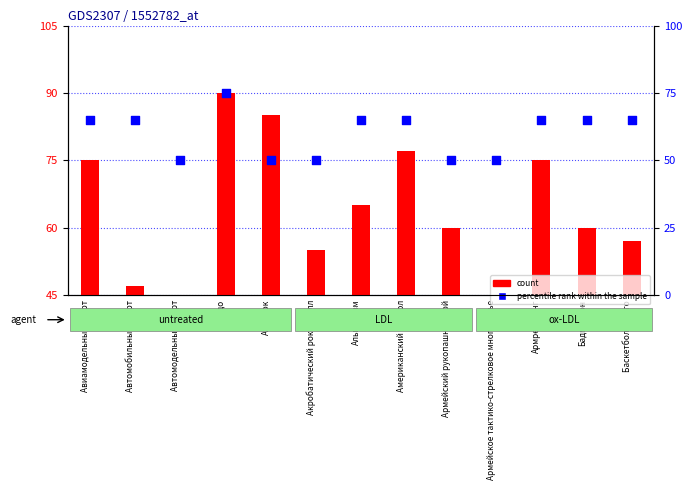

What is the total value across all series at Автомодельный спорт?

95